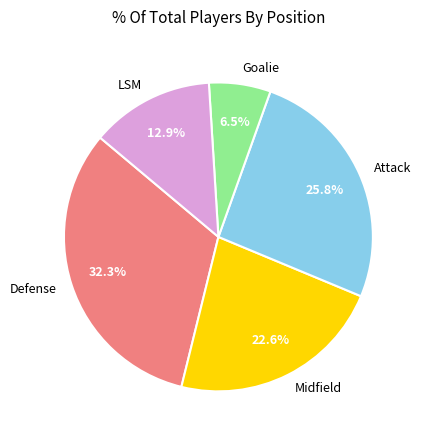

What is the largest slice in the pie chart?

Defense